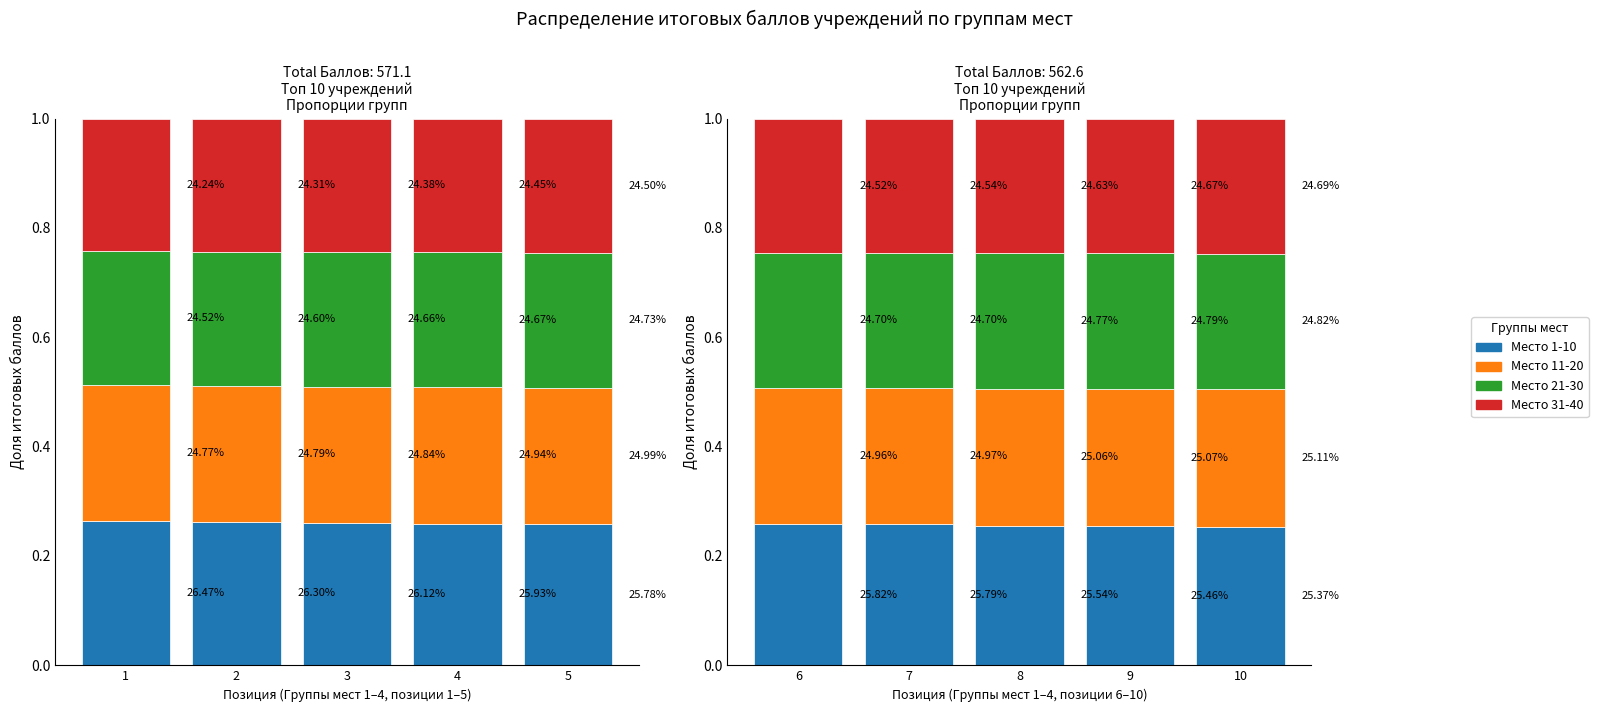

The Место 21-30 series shows 0.1 at 8. True or false?

False